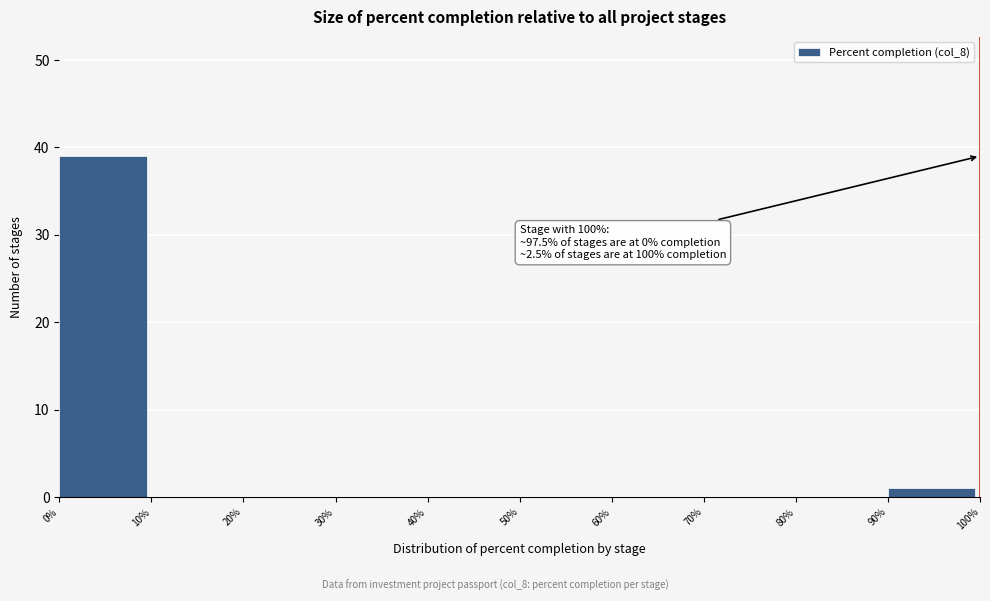

Which range on the x-axis has the tallest bar?

0% to 10%